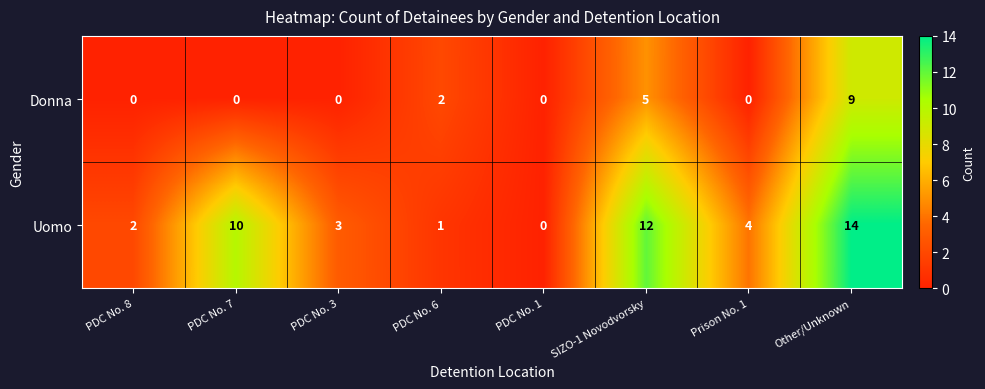

Reading left to right, what are all the values shown in this chart?

Donna: PDC No. 8=0	PDC No. 7=0	PDC No. 3=0	PDC No. 6=2	PDC No. 1=0	SIZO-1 Novodvorsky=5	Prison No. 1=0	Other/Unknown=9
Uomo: PDC No. 8=2	PDC No. 7=10	PDC No. 3=3	PDC No. 6=1	PDC No. 1=0	SIZO-1 Novodvorsky=12	Prison No. 1=4	Other/Unknown=14